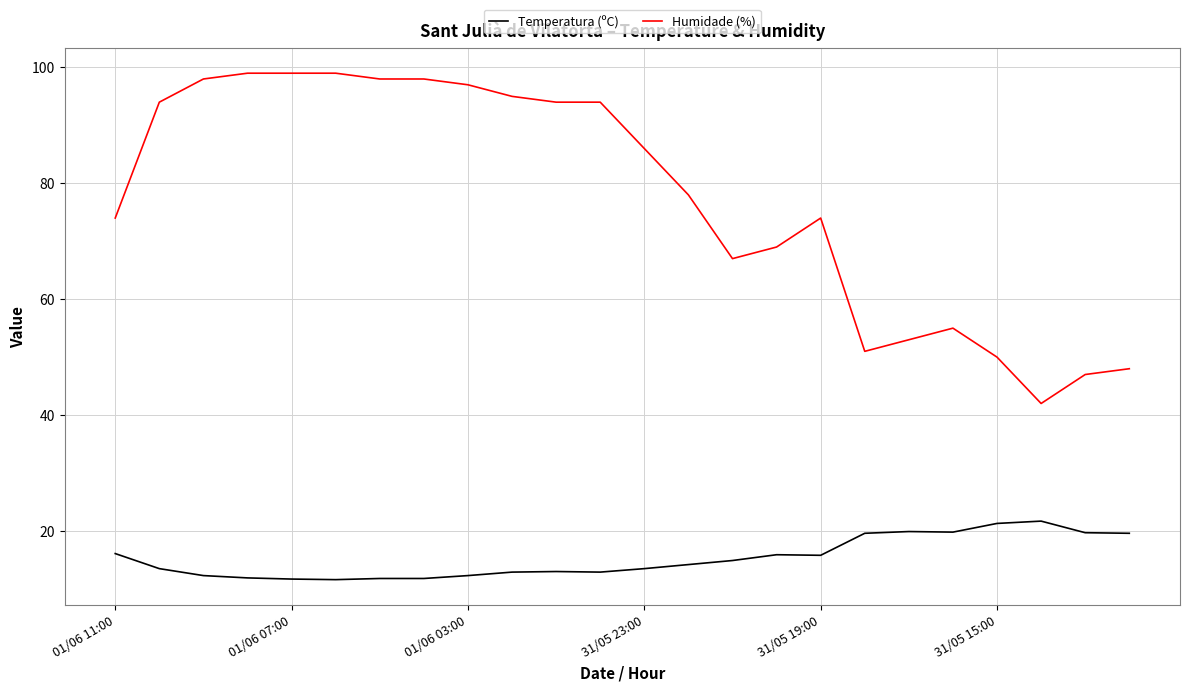

Which series has the largest total across all categories?

Humidade (%)